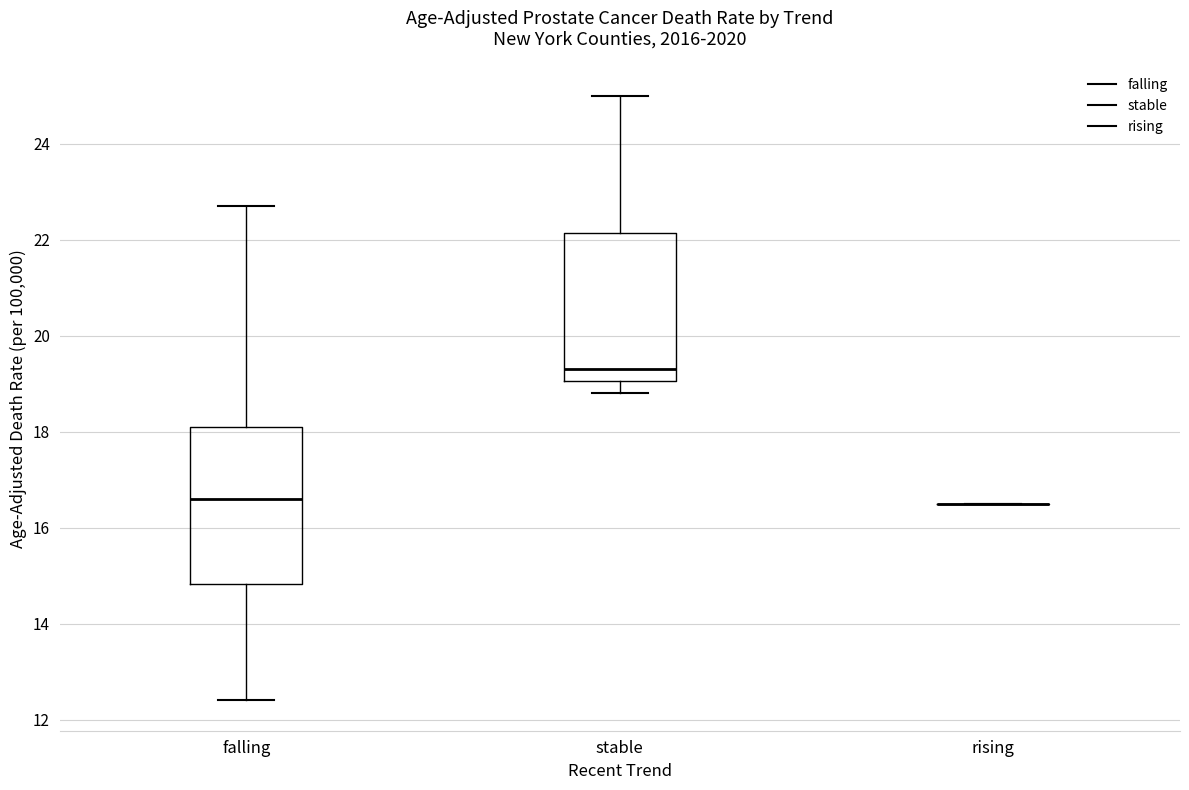

Where does the lower whisker of the box for stable end on the y-axis? The values are not printed on the chart, so give them approximately, as read against the axis.

18.8